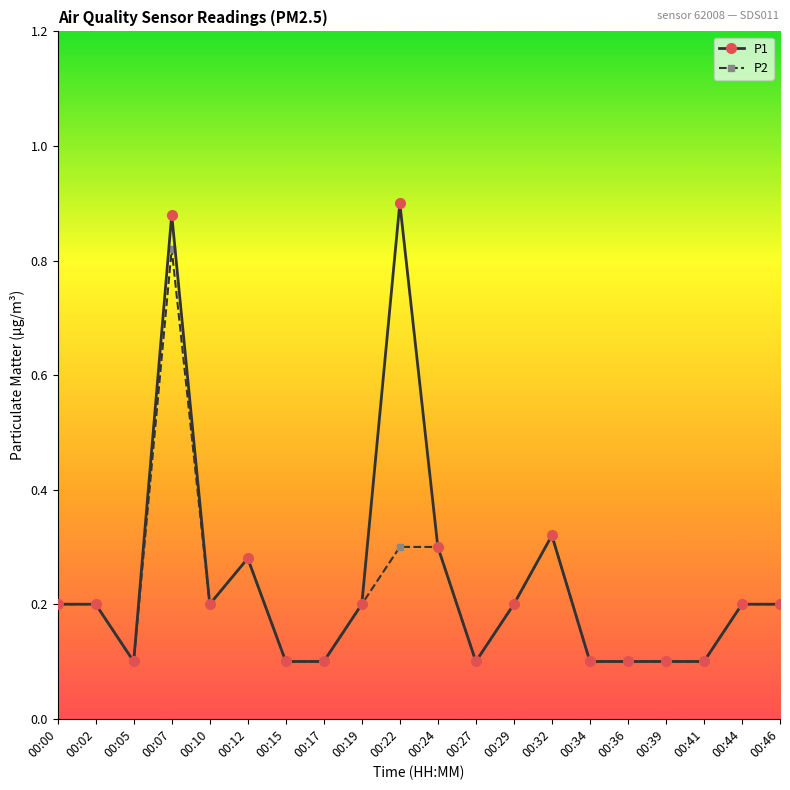

What is the approximate value of P2 at 00:15?

0.1